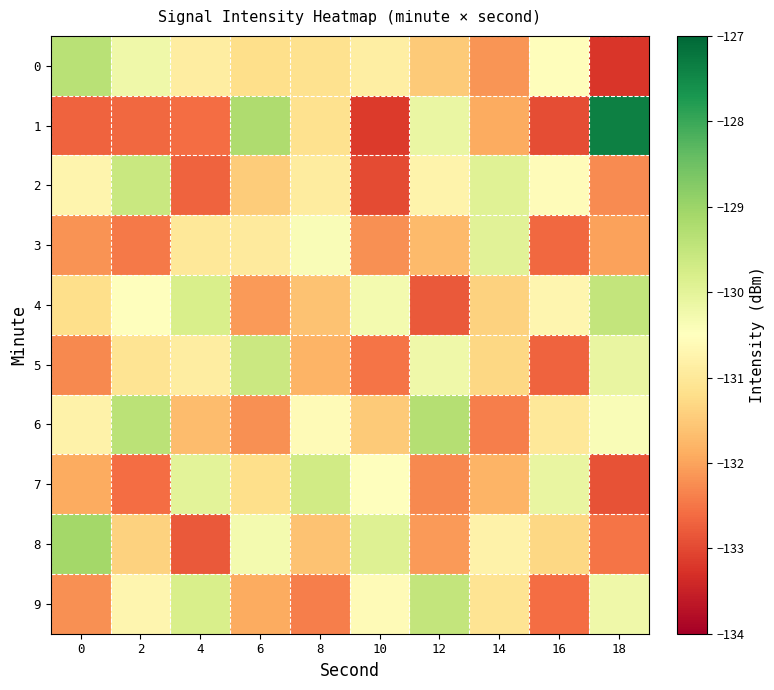

Count the number of data series in this chart.

10